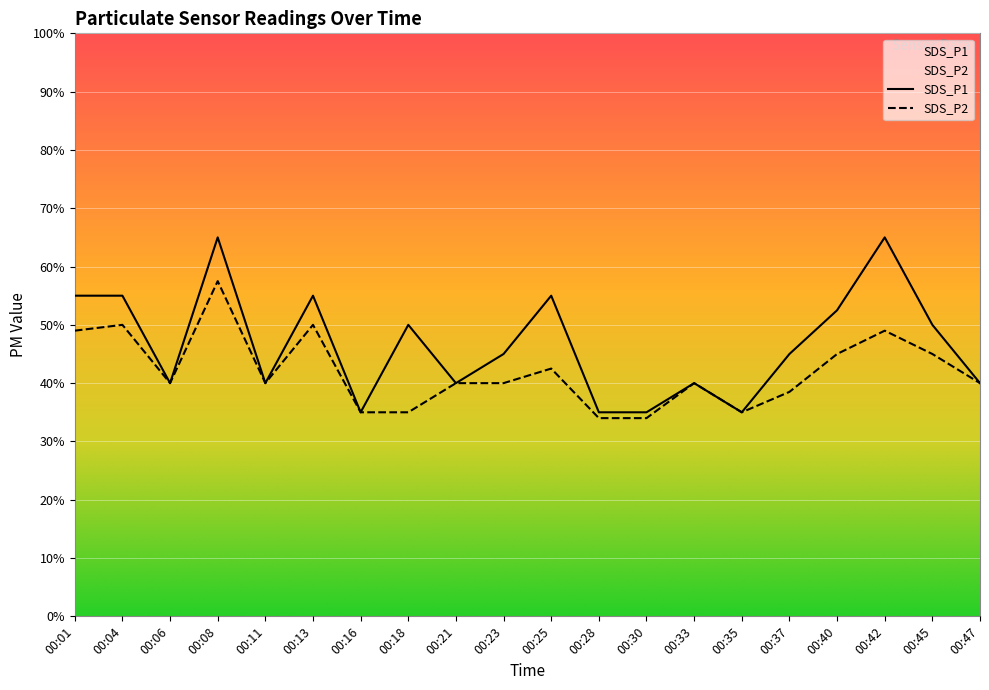

Reading right to left, transcribe all the data shown in this chart.

SDS_P1: 0.8	1.0	1.3	1.1	0.9	0.7	0.8	0.7	0.7	1.1	0.9	0.8	1.0	0.7	1.1	0.8	1.3	0.8	1.1	1.1
SDS_P2: 0.8	0.9	1.0	0.9	0.8	0.7	0.8	0.7	0.7	0.8	0.8	0.8	0.7	0.7	1.0	0.8	1.1	0.8	1.0	1.0